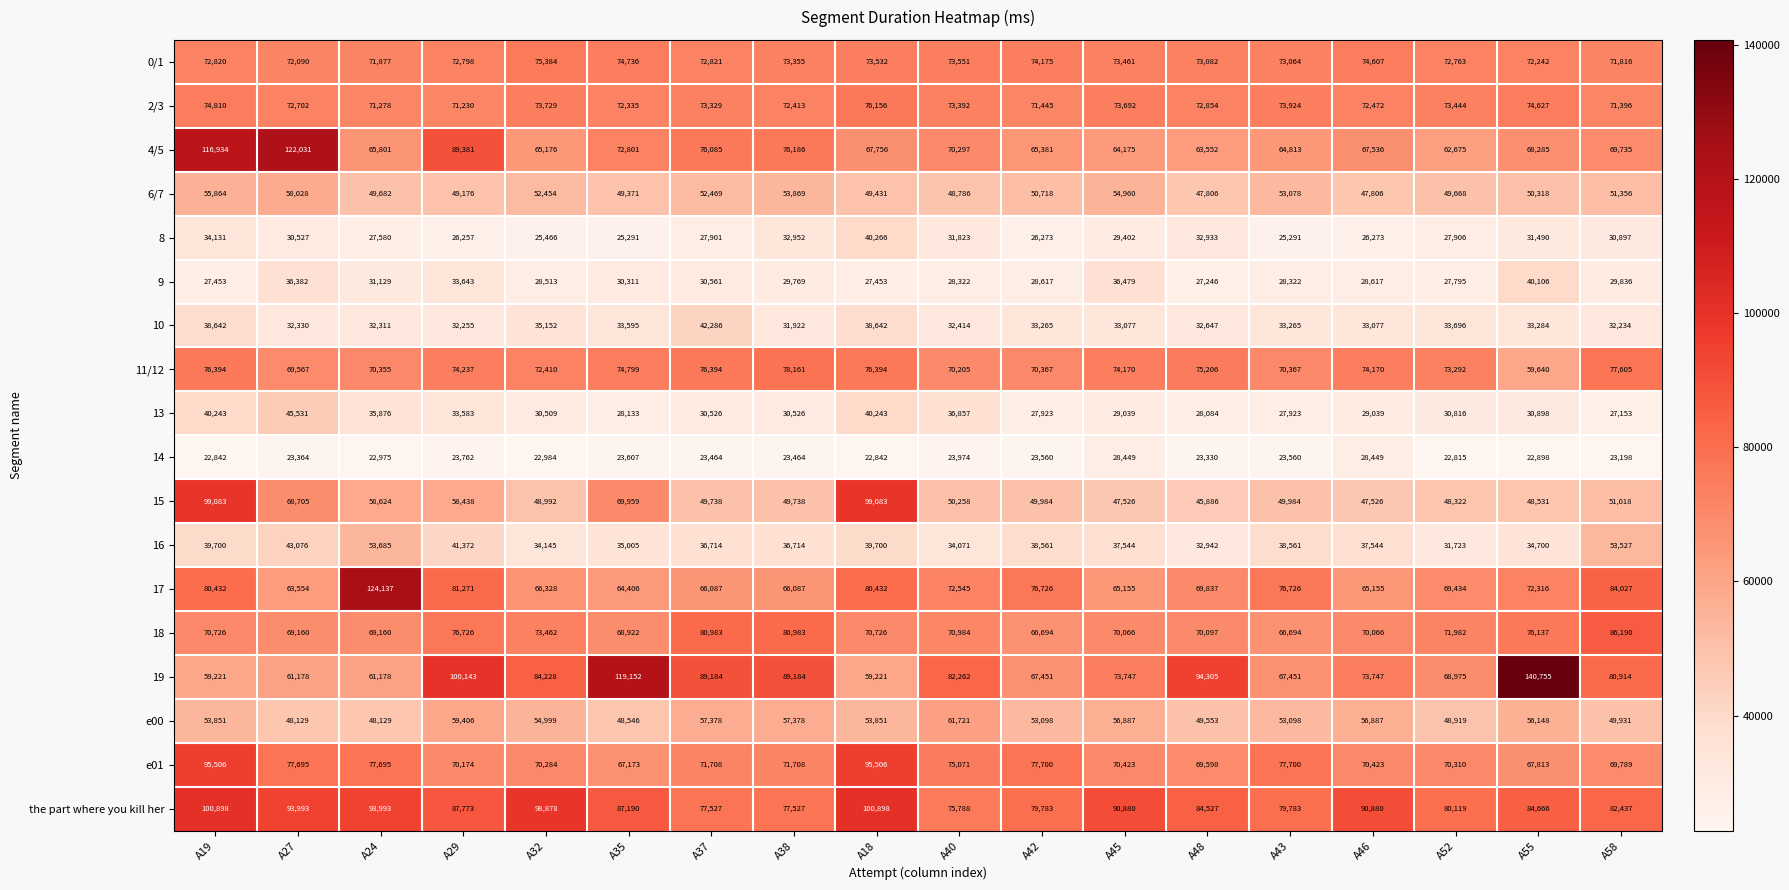

Which series has the largest range (max minus min)?

19